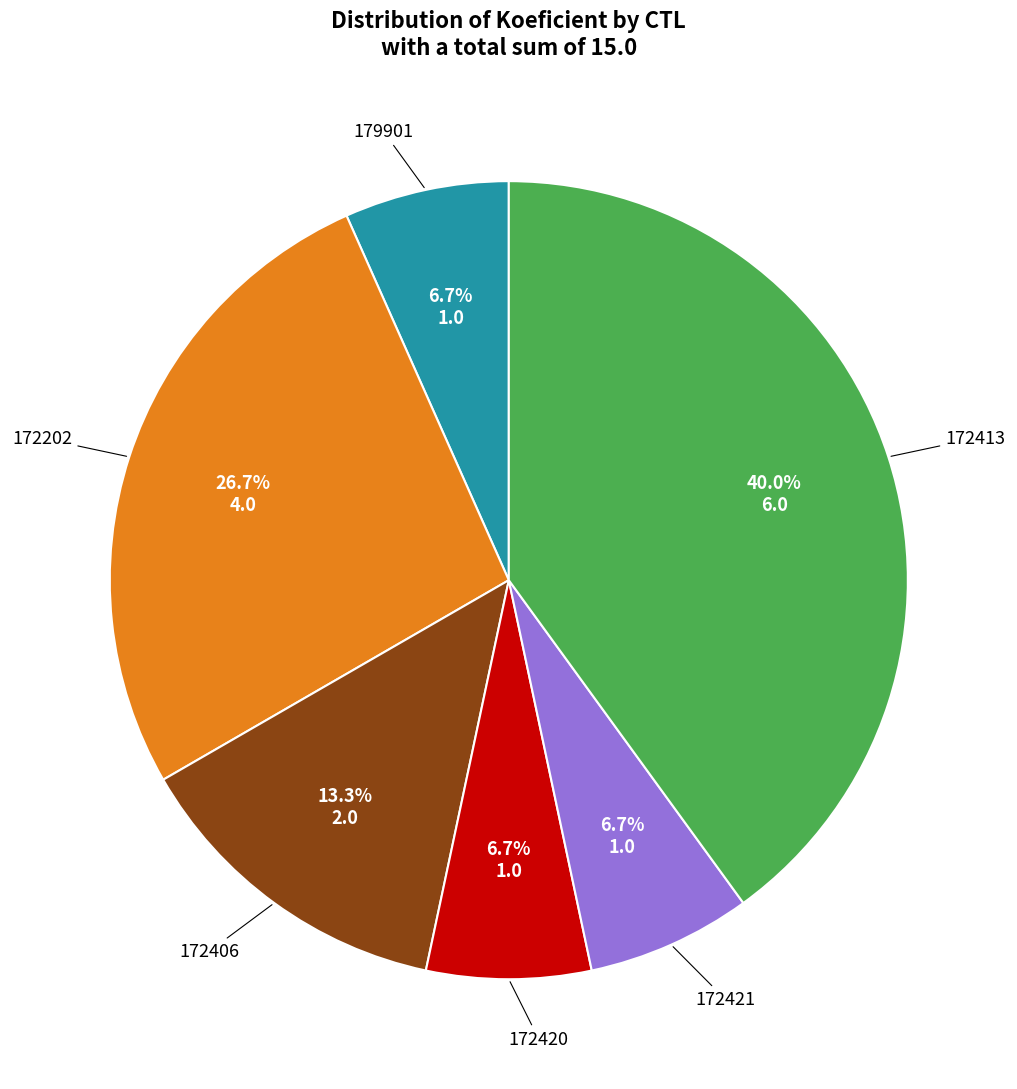

What percentage is the 179901 slice, to the nearest percent?

7%